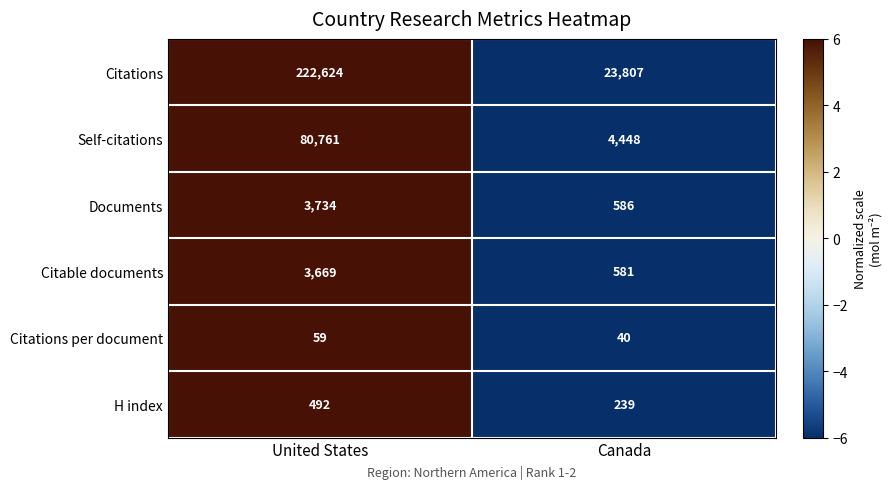

True or false: Documents has a value of 3734 at United States.

True